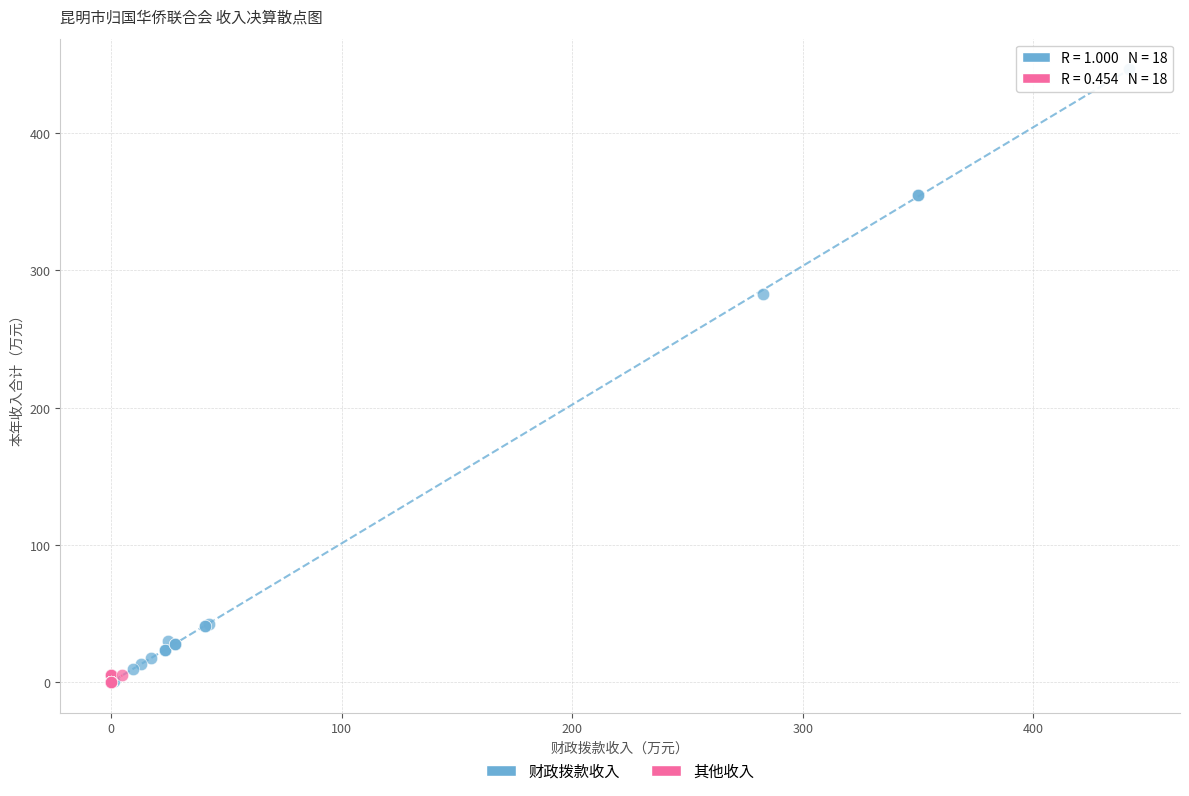

Which series has the largest Y range (max minus min)?

财政拨款收入